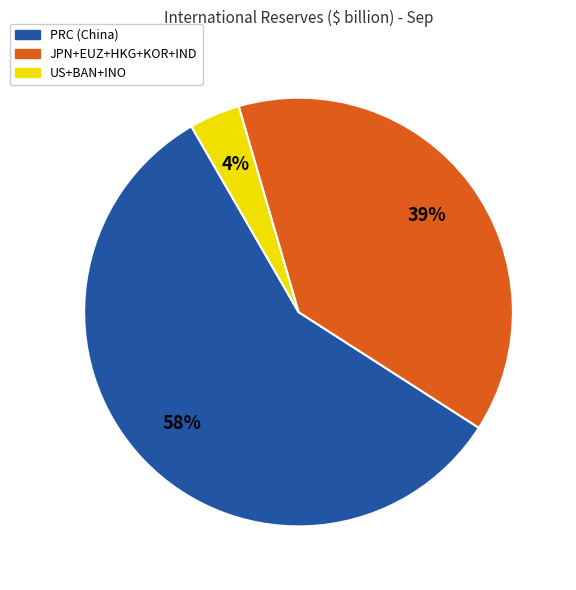

Does any single category account for the majority?

Yes